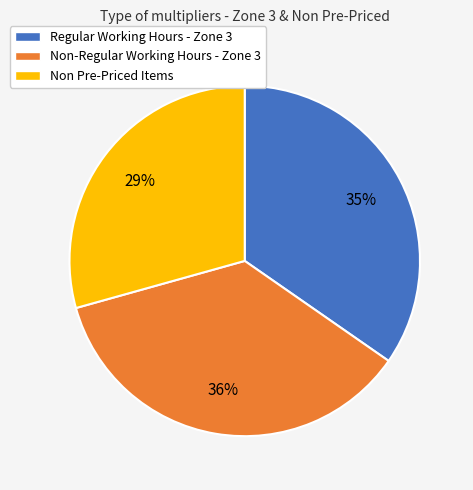

Rank the categories by value from highest to lowest.

Non-Regular Working Hours - Zone 3, Regular Working Hours - Zone 3, Non Pre-Priced Items